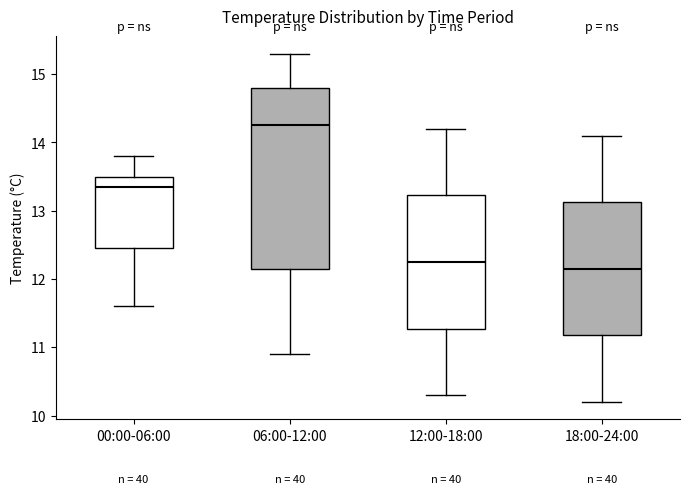

Which box's median line is the highest?

06:00-12:00